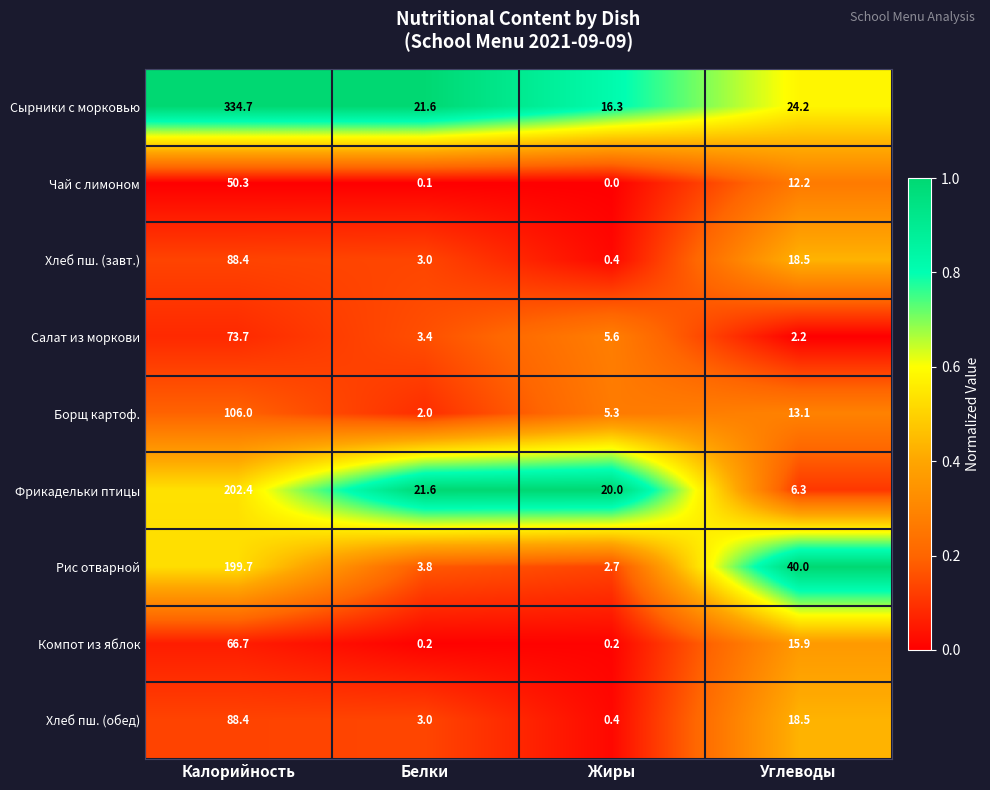

At how many categories does at least one series exceed 0?

4